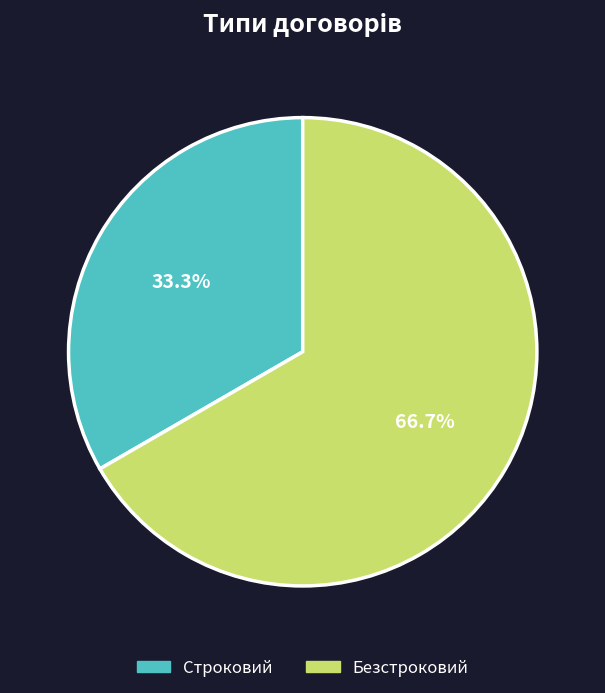

Is the sum of Безстроковий and Строковий greater than half?

Yes